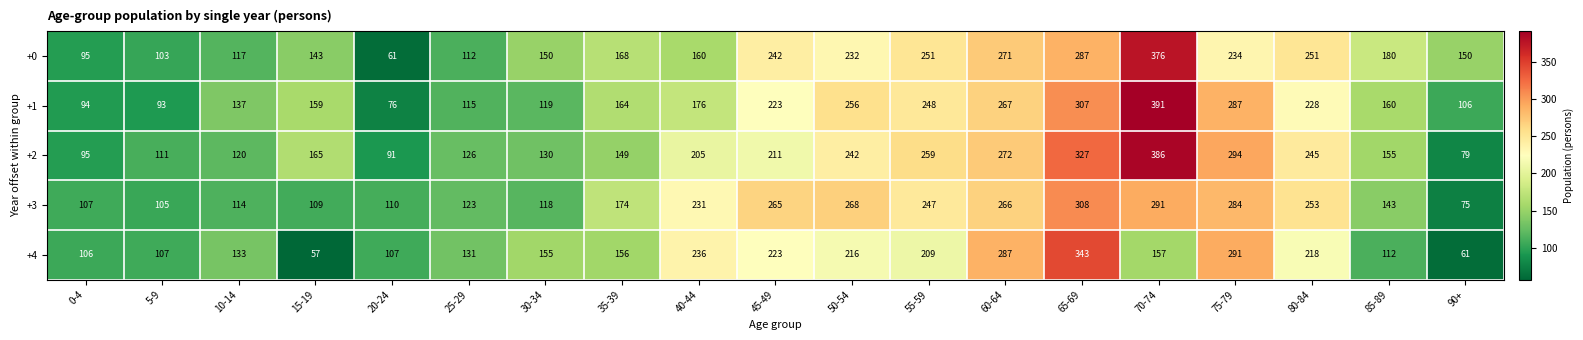

How many values in the +1 series are below 164?

9